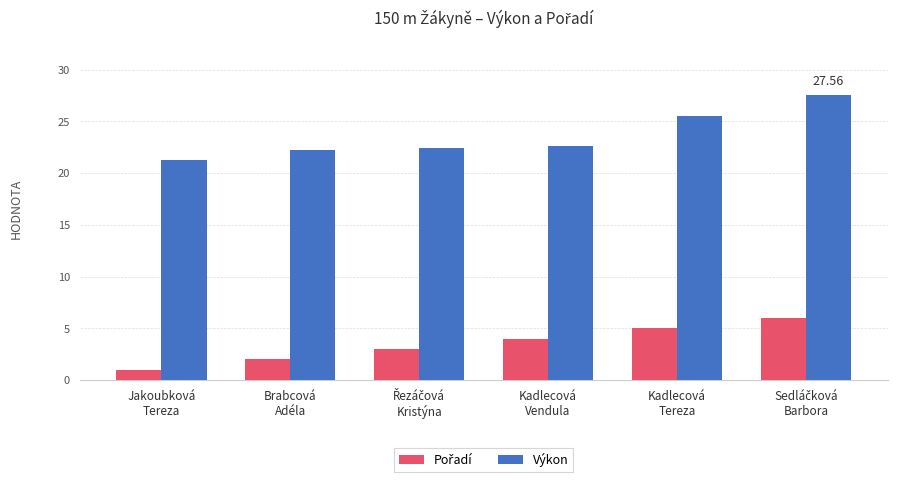

At which label does Výkon reach its minimum?

Jakoubková
Tereza